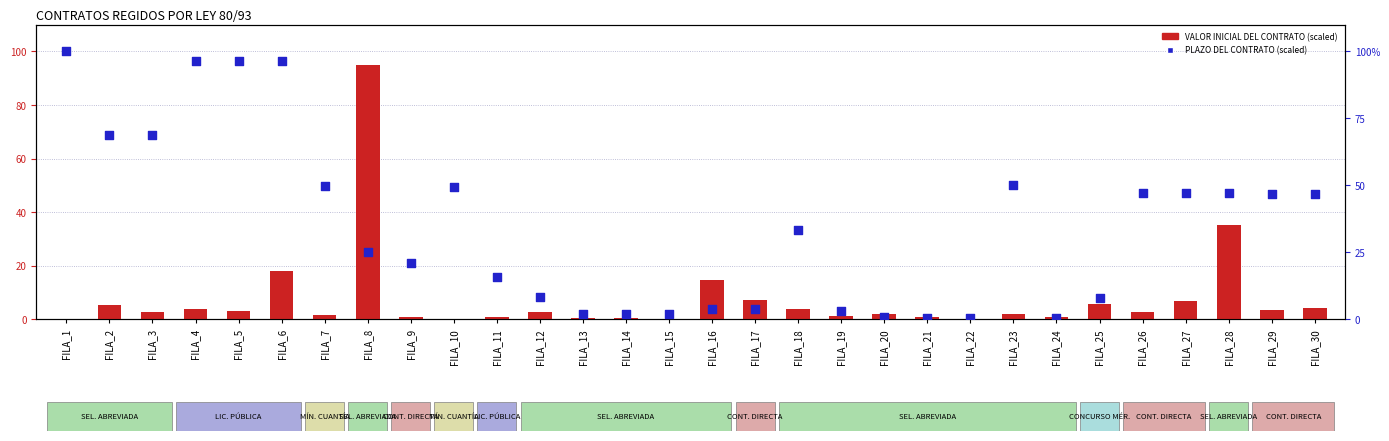

What are all the series names shown in the legend?

VALOR INICIAL DEL CONTRATO (scaled), PLAZO DEL CONTRATO (scaled)